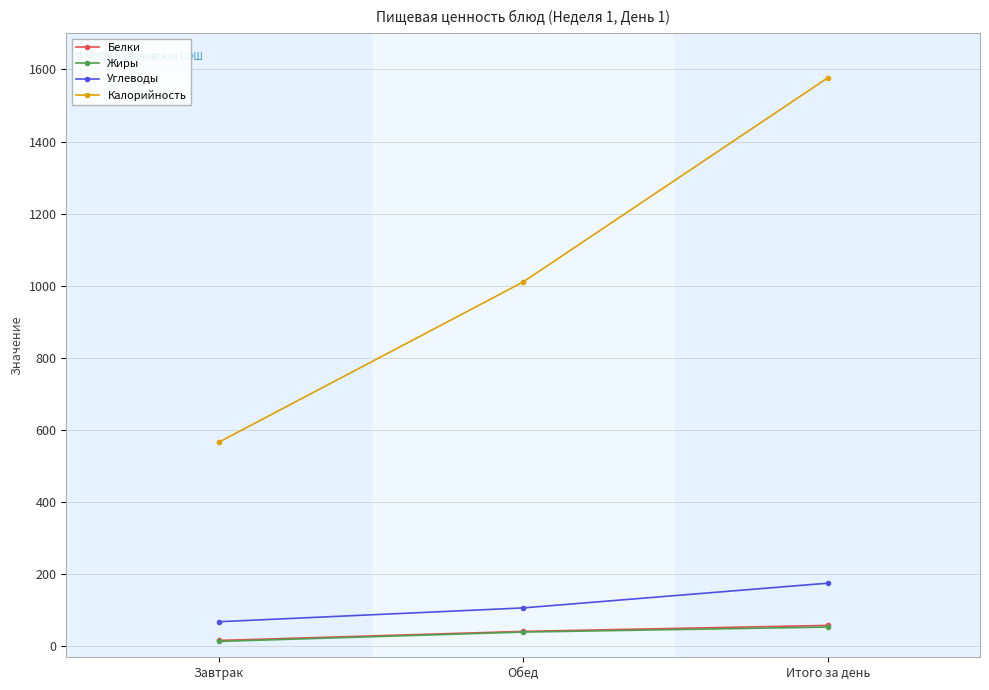

What position from the left is Завтрак?

1